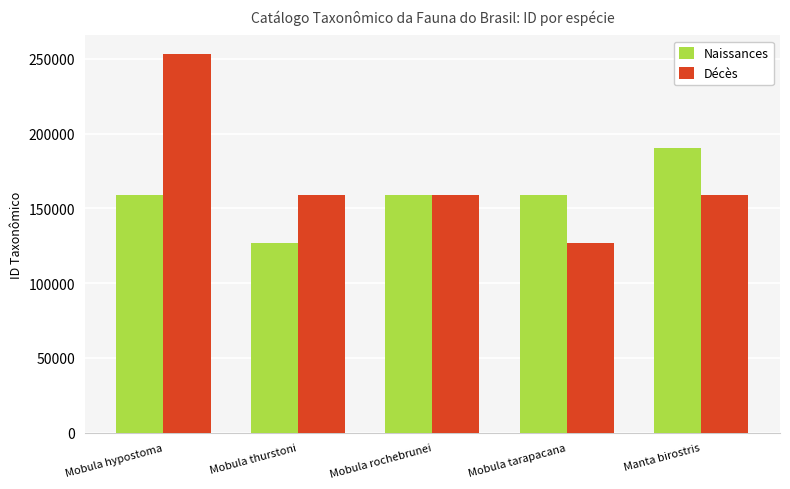

How many bars are there in each group?

2